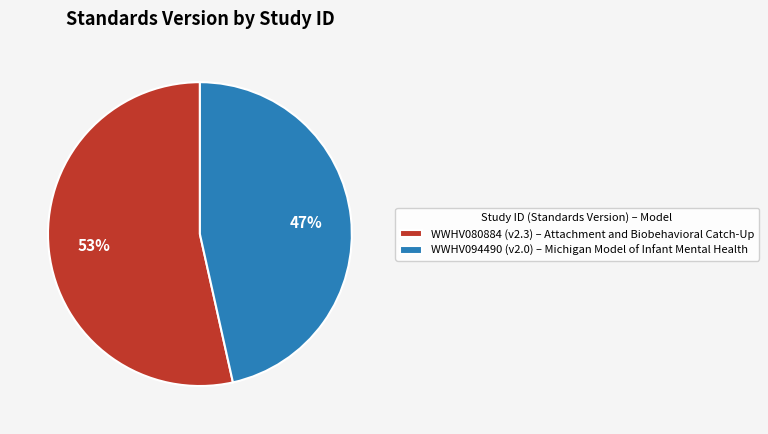

How many segments does this pie chart have?

2